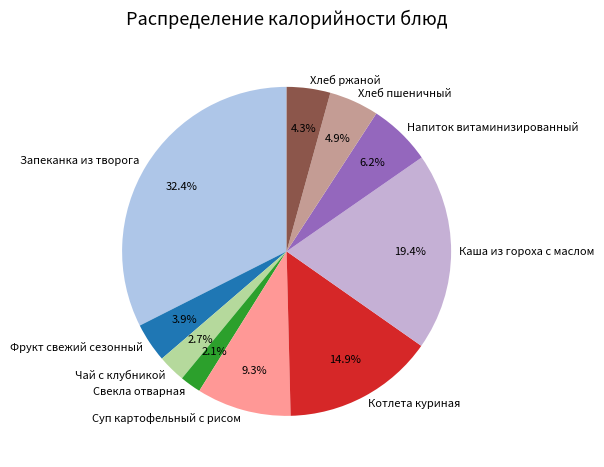

To the nearest percent, what portion does Котлета куриная represent?

15%